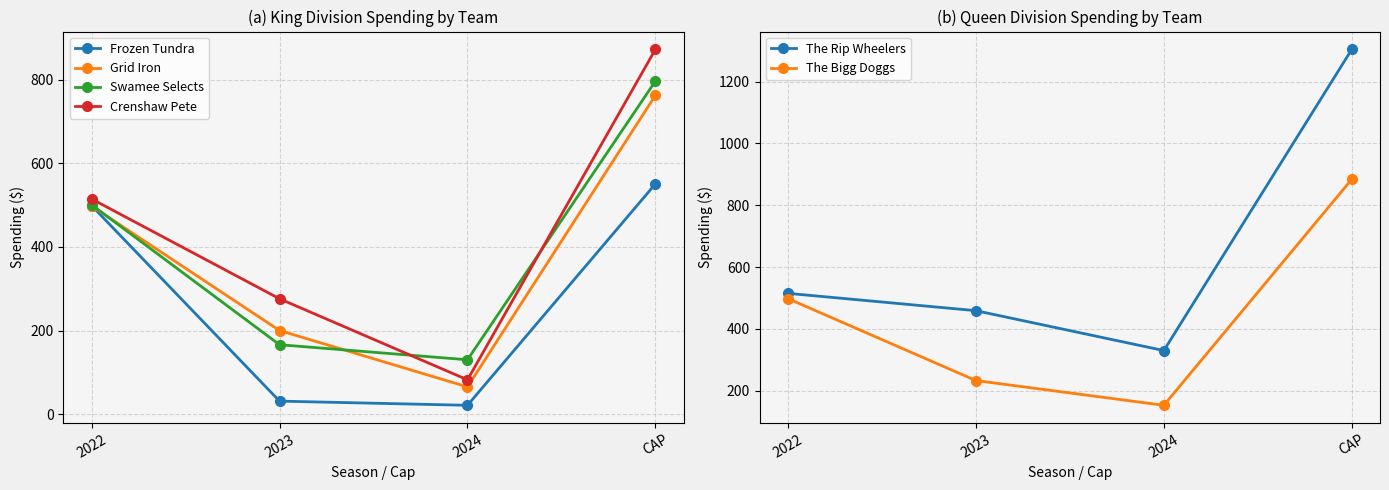

What is the sum of all Grid Iron values?

1526